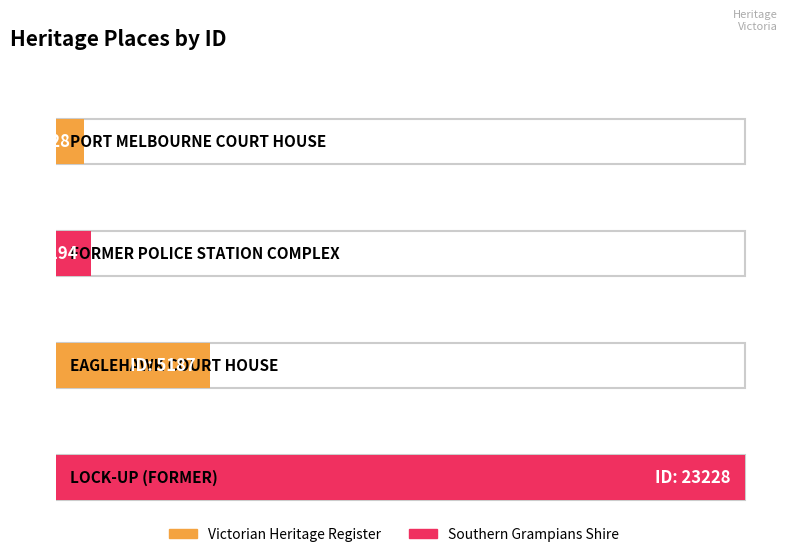

Approximately how many times larger is the value at EAGLEHAWK
COURT HOUSE compared to LOCK-UP
(FORMER)?

0.2